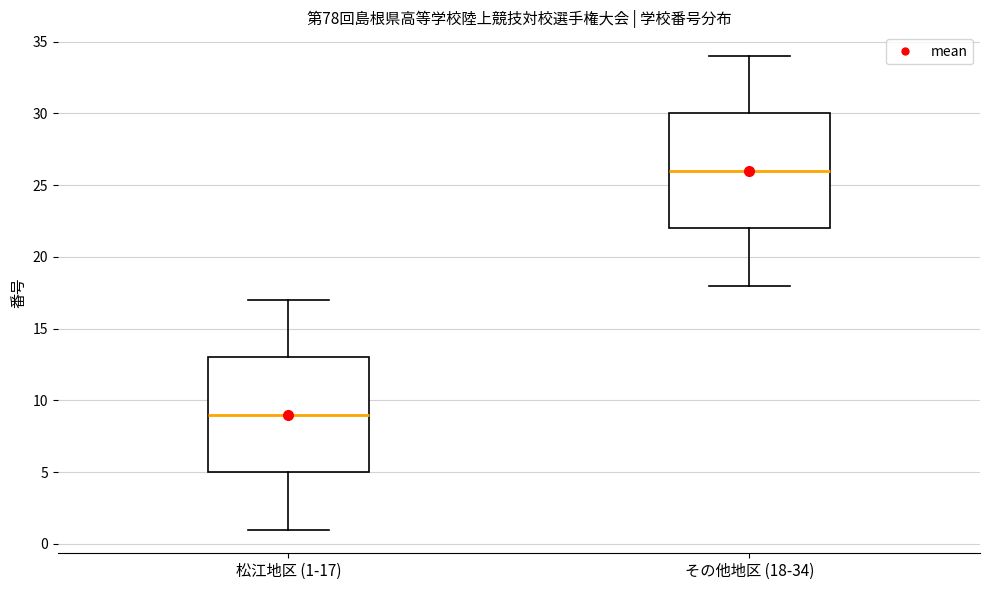

Reading left to right, read every box against the y-axis: the position of its median line, the range the box covers, and the ends of its whiskers. The values are not printed on the chart, so give them approximately, as read against the axis.

松江地区 (1-17): median 9, box 5 to 13, whiskers 1 to 17
その他地区 (18-34): median 26, box 22 to 30, whiskers 18 to 34